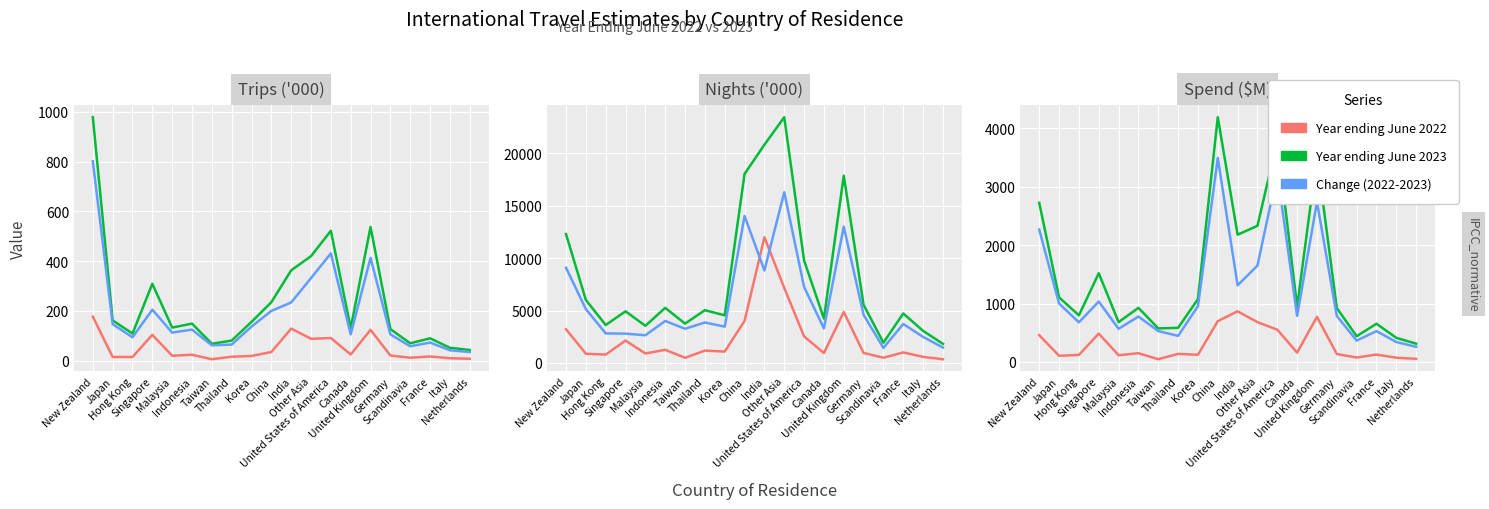

At which label does Change (2022-2023) first exceed 788?

New Zealand